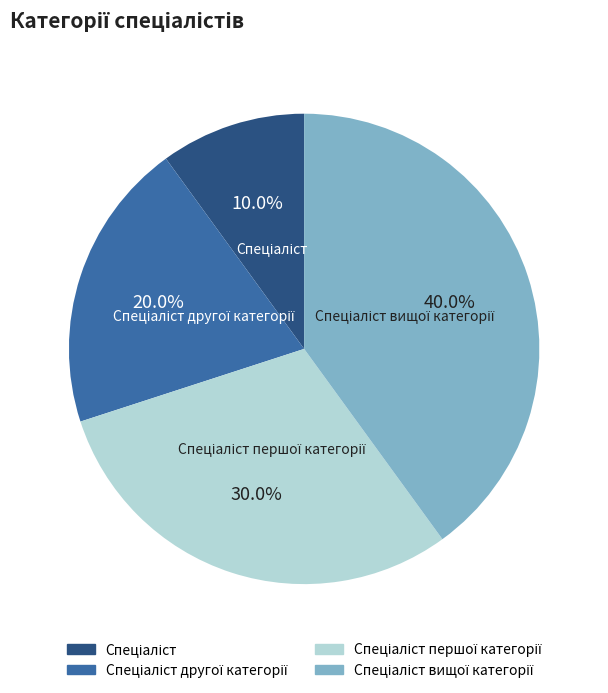

How many slices are in this pie chart?

4